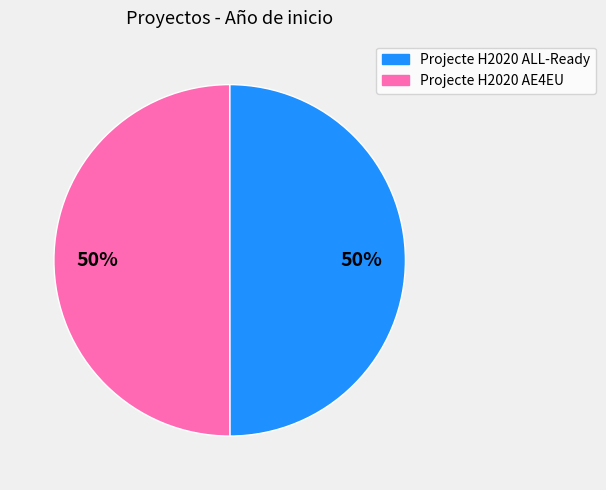

True or false: Projecte H2020 AE4EU accounts for 50% of the total.

True